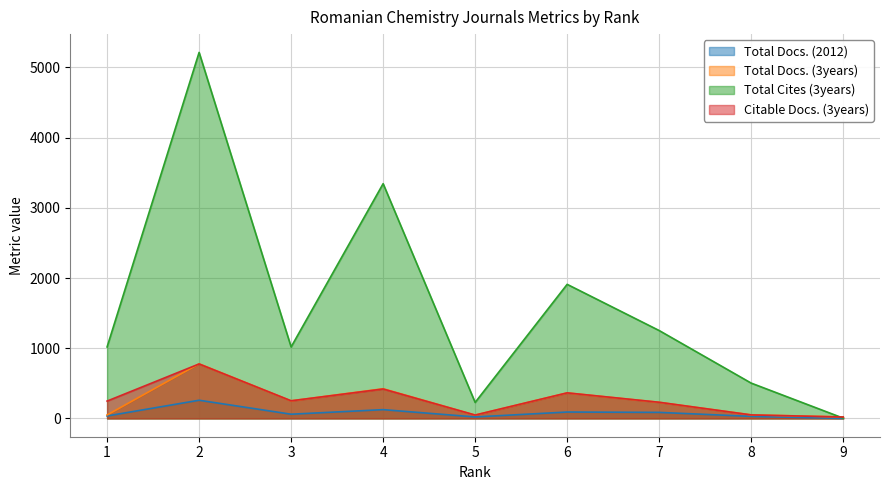

Reading left to right, transcribe all the data shown in this chart.

Total Docs. (2012): 1=35	2=259	3=60	4=125	5=21	6=91	7=86	8=29	9=0
Total Docs. (3years): 1=49	2=778	3=251	4=423	5=48	6=364	7=230	8=51	9=21
Total Cites (3years): 1=1018	2=5214	3=1018	4=3344	5=228	6=1910	7=1252	8=503	9=4
Citable Docs. (3years): 1=247	2=776	3=251	4=419	5=48	6=364	7=230	8=50	9=20